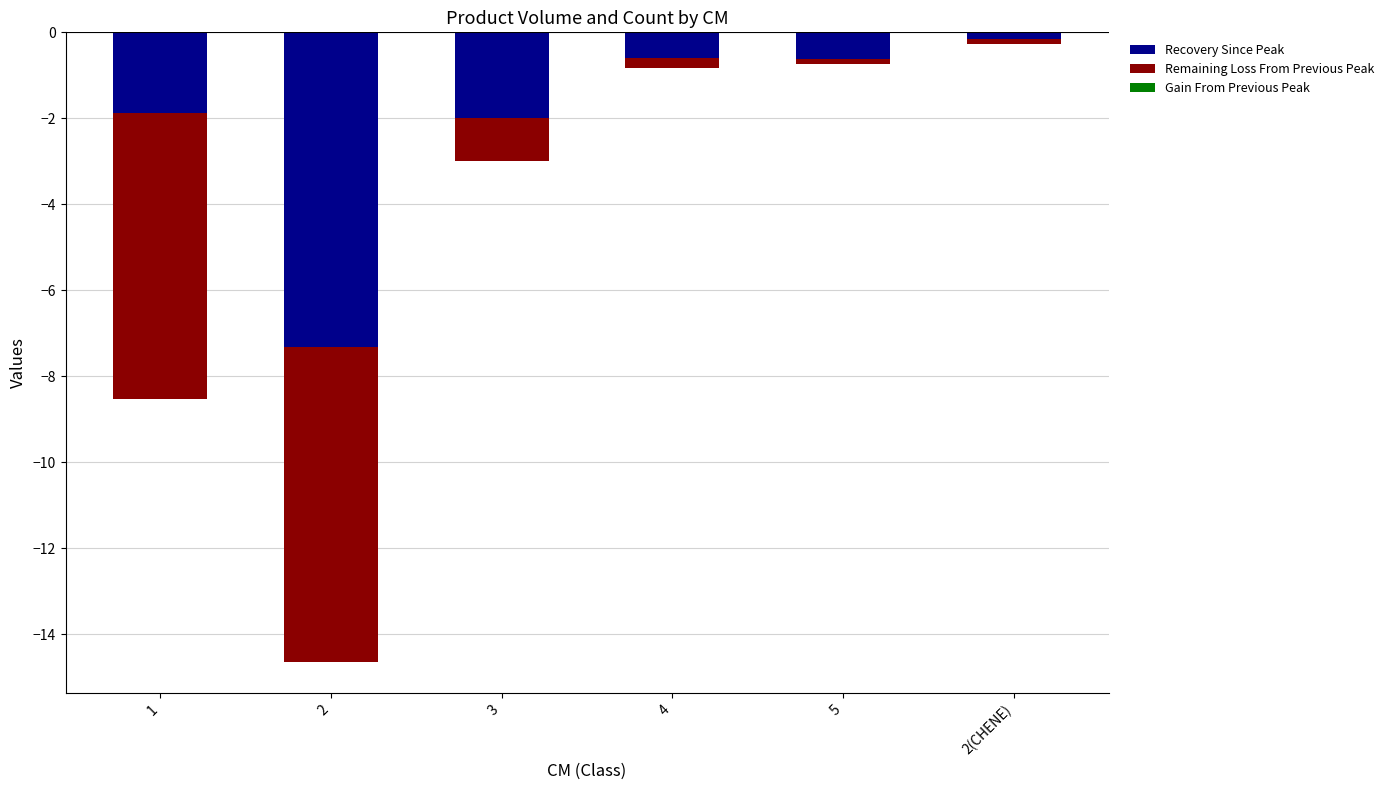

Which series has the largest range (max minus min)?

Remaining Loss From Previous Peak